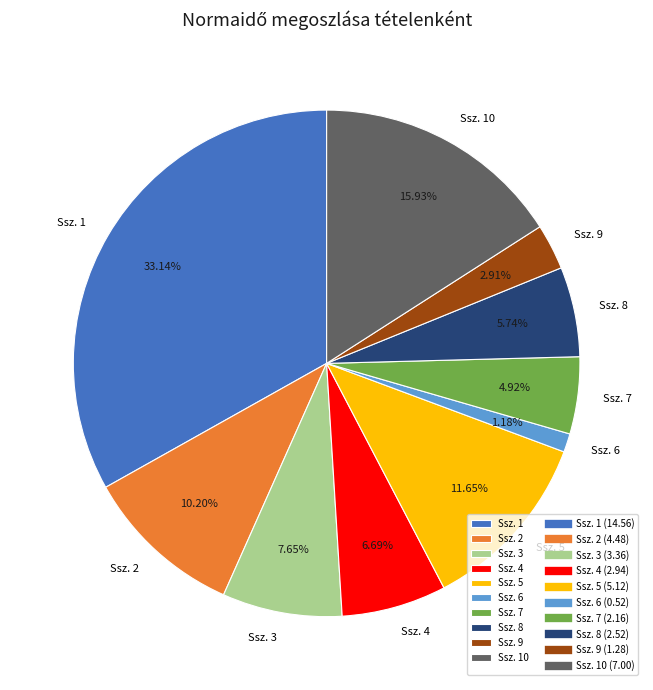

Combined, do Ssz. 5 and Ssz. 1 account for over 50%?

No